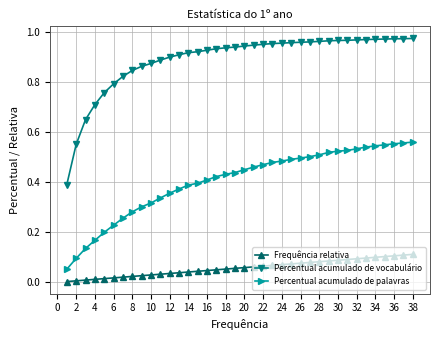

True or false: Frequência relativa and Percentual acumulado de vocabulário intersect in this chart.

False